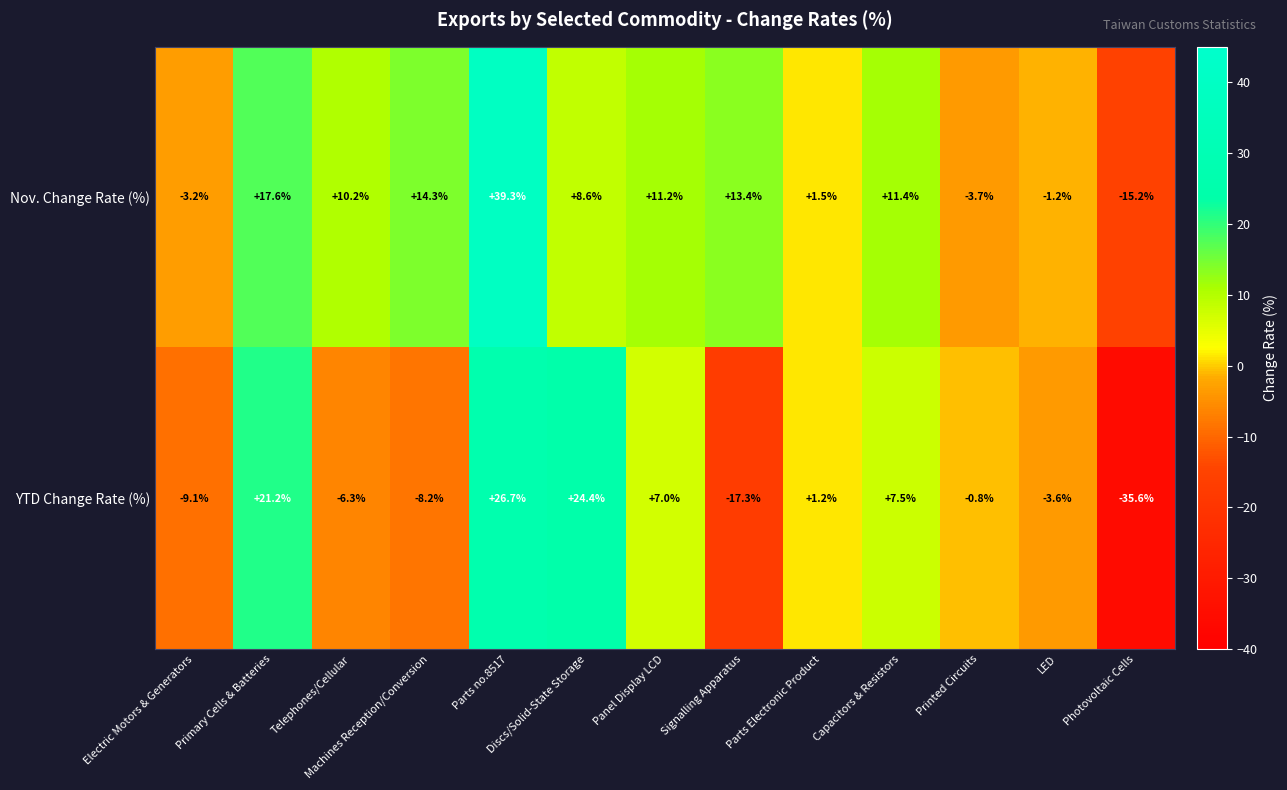

Is it true that YTD Change Rate (%) equals -35.6 at Photovoltaic Cells?

True